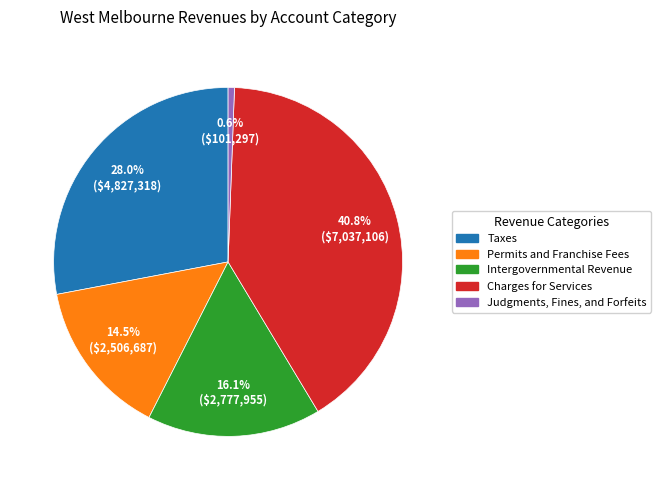

Is it true that Permits and Franchise Fees is 9% of the pie?

False